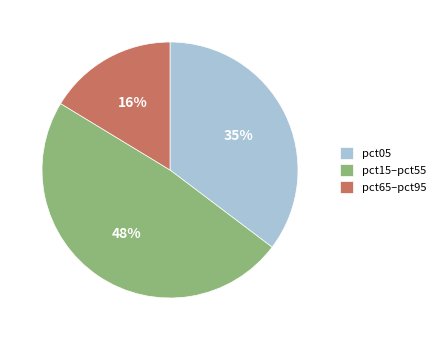

How many segments does this pie chart have?

3